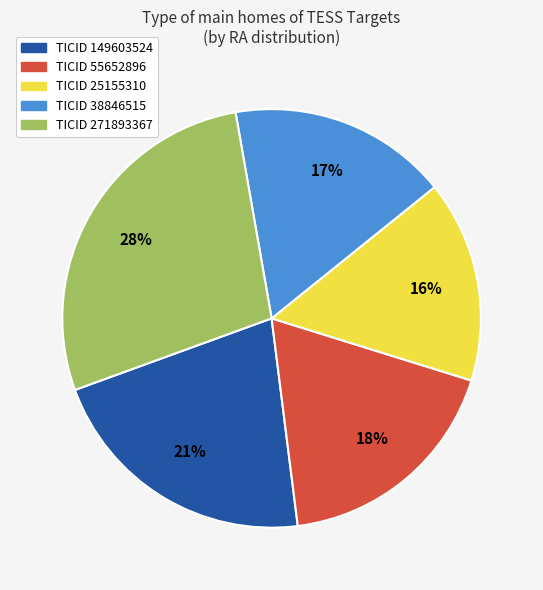

What percentage is the TICID 38846515 slice, to the nearest percent?

17%